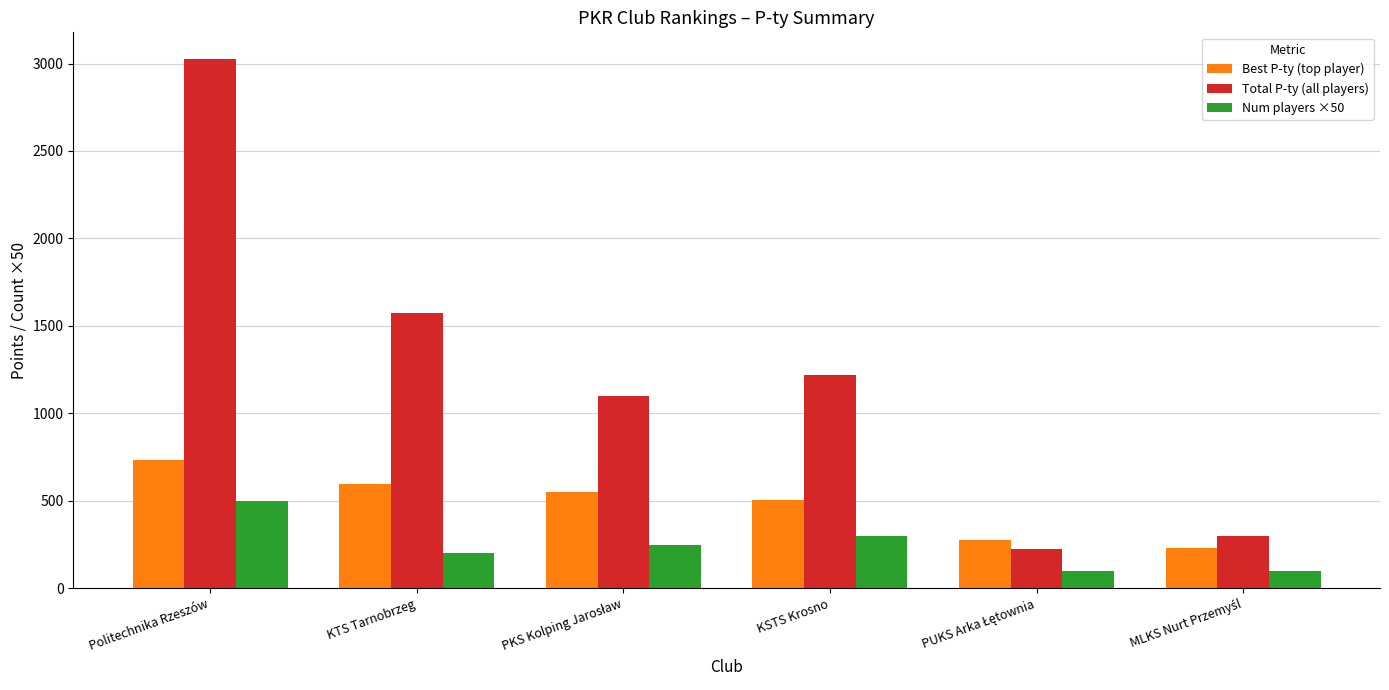

Count the number of data series in this chart.

3